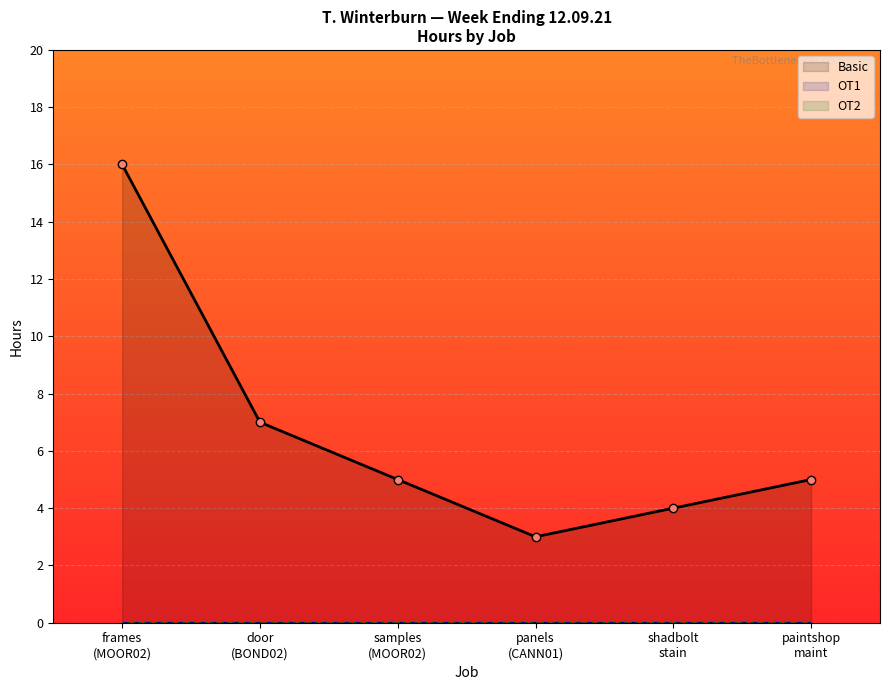

What is the highest value of the Basic series?

16